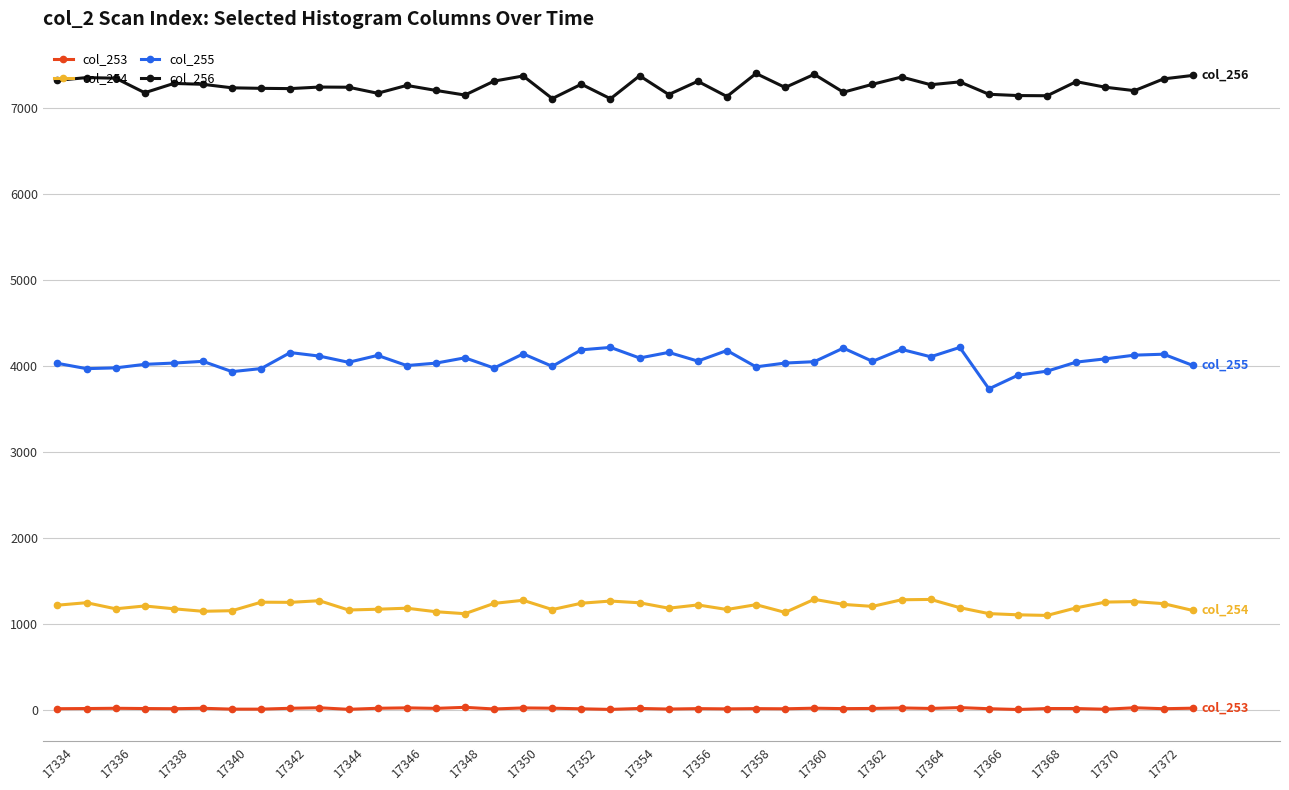

List the series in order of their peak value, lowest first.

col_253, col_254, col_255, col_256